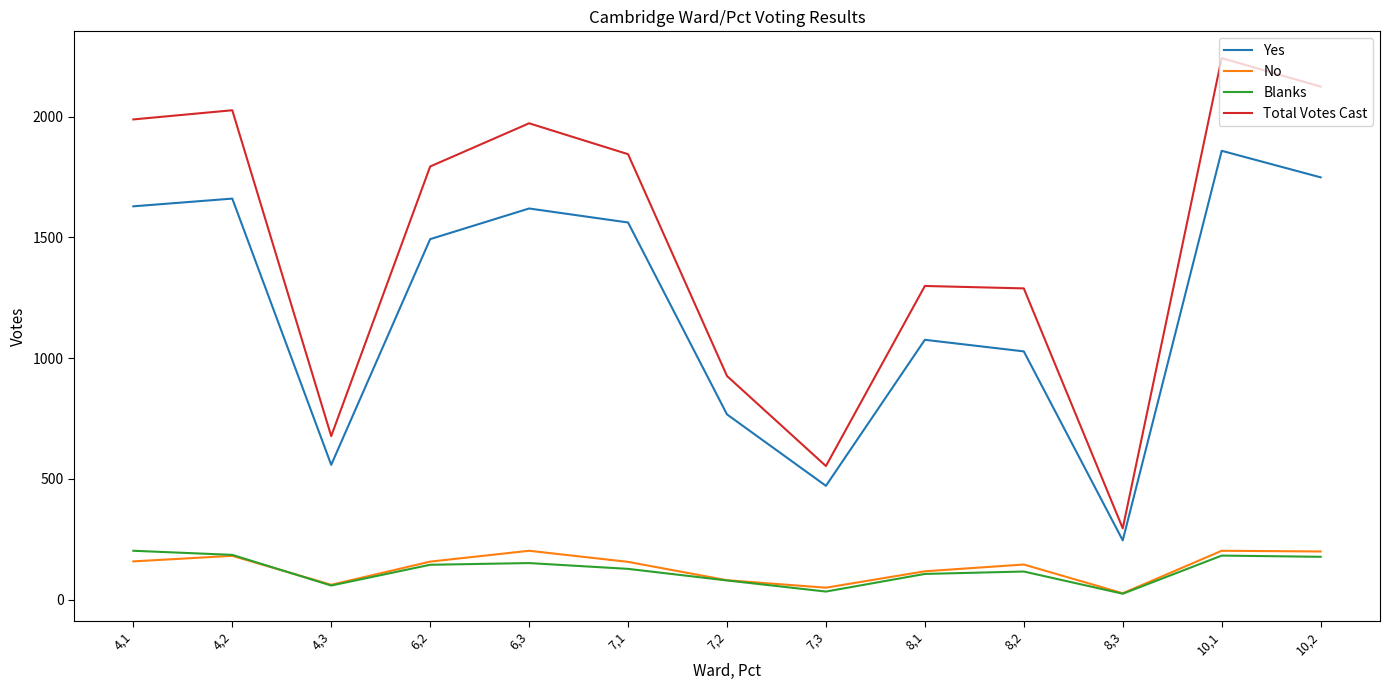

What position from the right is 10,1?

2